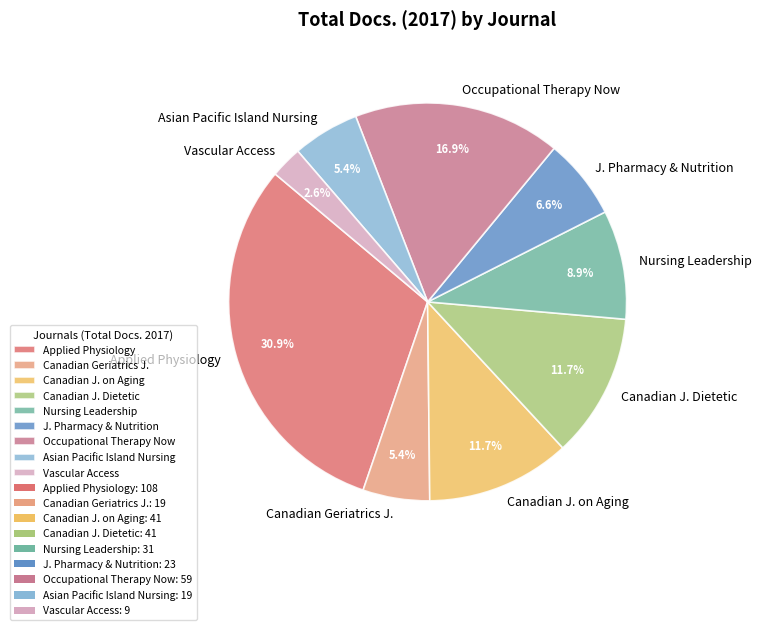

Approximately how many times larger is the value at Canadian Geriatrics J. compared to Occupational Therapy Now?

0.3